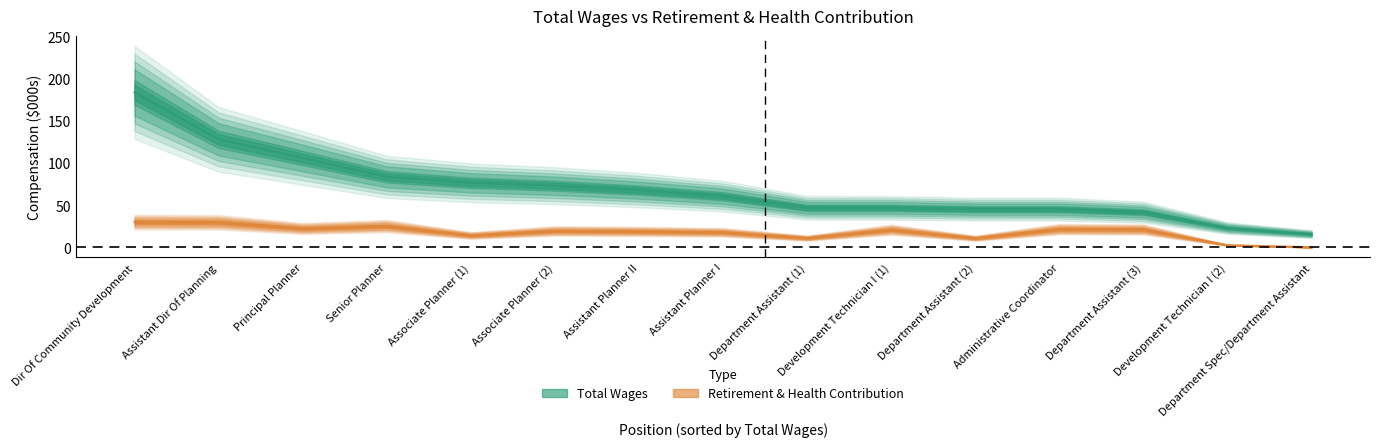

What is the difference between the total_wages values at Associate Planner (1) and Assistant Dir Of Planning?

51.6